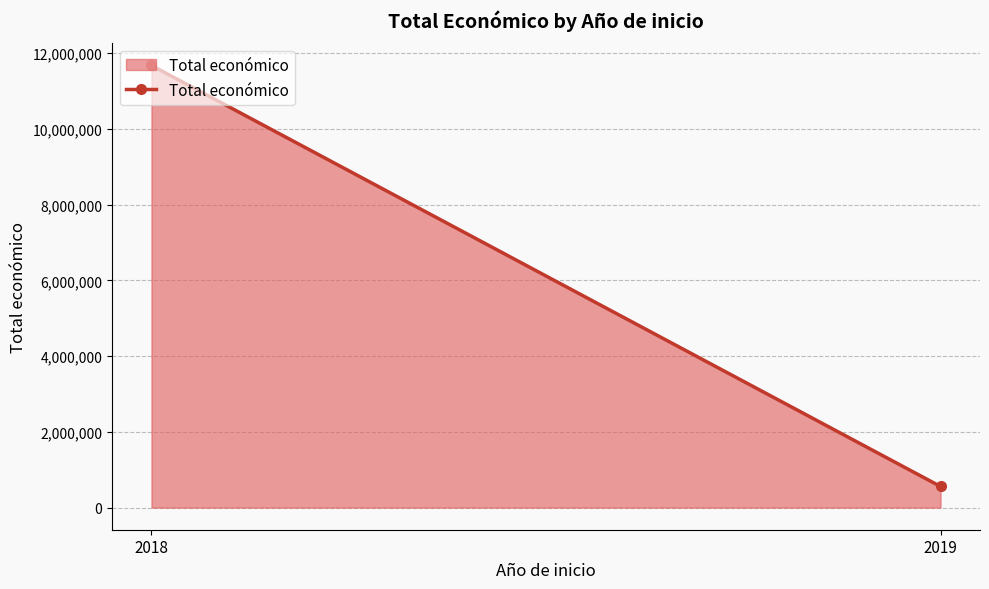

Does the chart have visible grid lines?

Yes